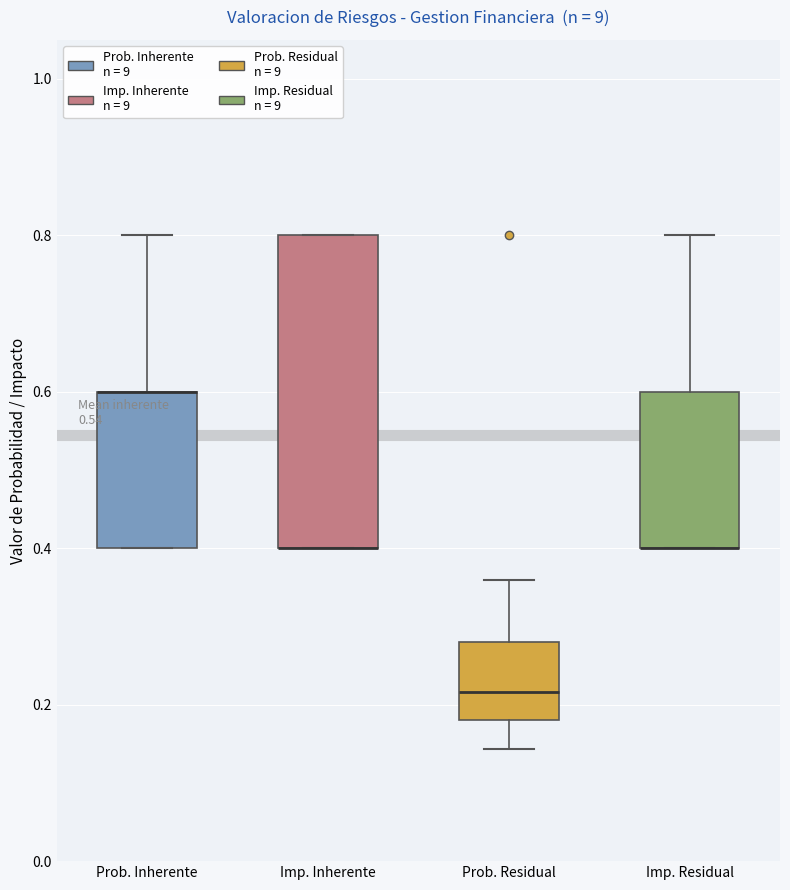

Reading left to right, read every box against the y-axis: the position of its median line, the range the box covers, and the ends of its whiskers. The values are not printed on the chart, so give them approximately, as read against the axis.

Prob. Inherente: median 0.60 (drawn on the box's upper edge), box 0.40 to 0.60, whiskers 0.40 to 0.80
Imp. Inherente: median 0.40 (drawn on the box's lower edge), box 0.40 to 0.80, whiskers 0.40 to 0.80
Prob. Residual: median 0.22, box 0.18 to 0.28, whiskers 0.14 to 0.36
Imp. Residual: median 0.40 (drawn on the box's lower edge), box 0.40 to 0.60, whiskers 0.40 to 0.80